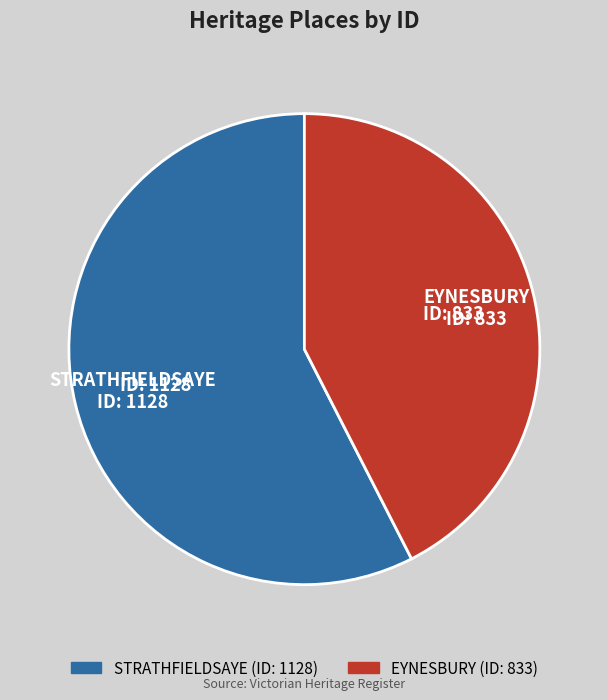

What is the largest slice in the pie chart?

STRATHFIELDSAYE